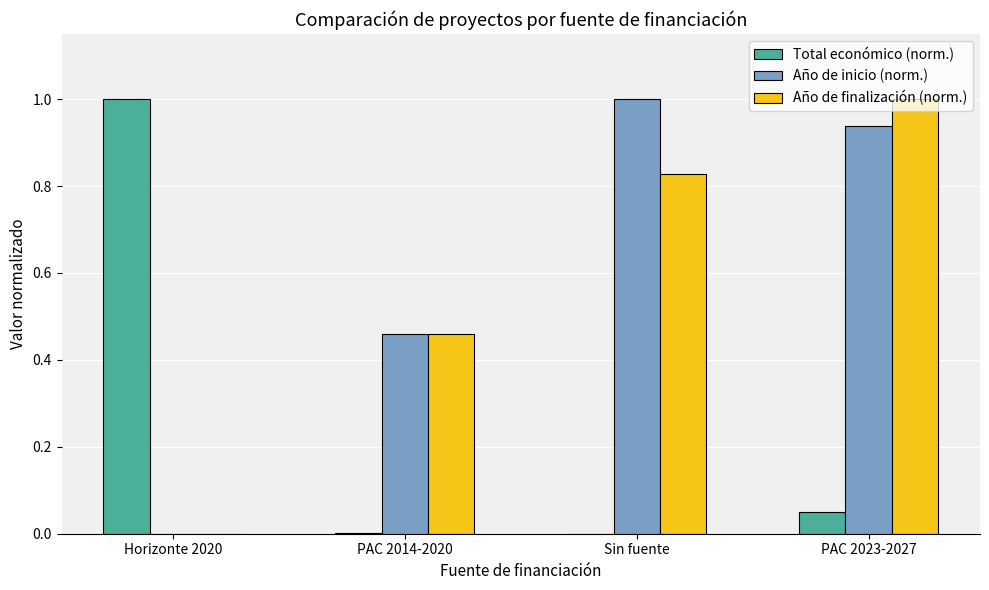

How many values in Año de finalización (norm.) are above zero?

3